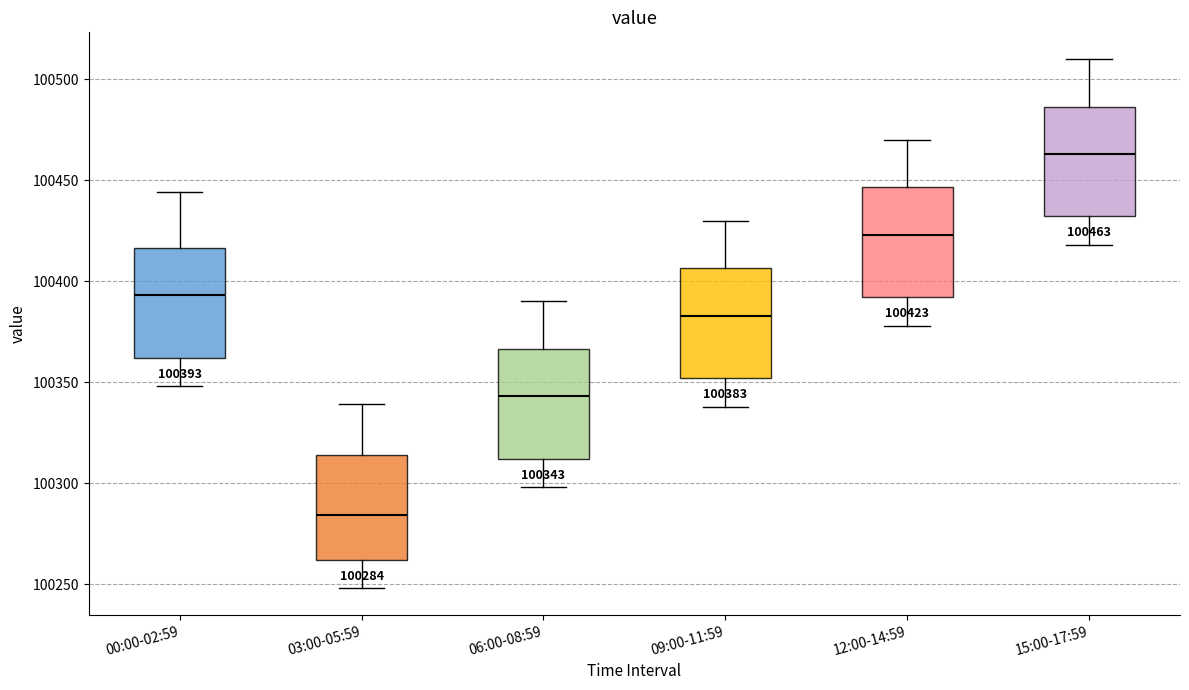

Which box has the lowest median line?

03:00-05:59